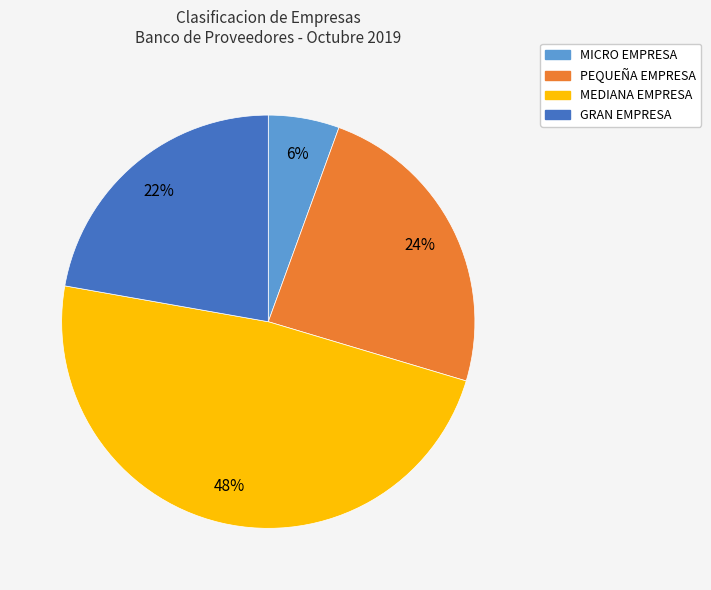

To the nearest percent, what is the average slice percentage?

25%